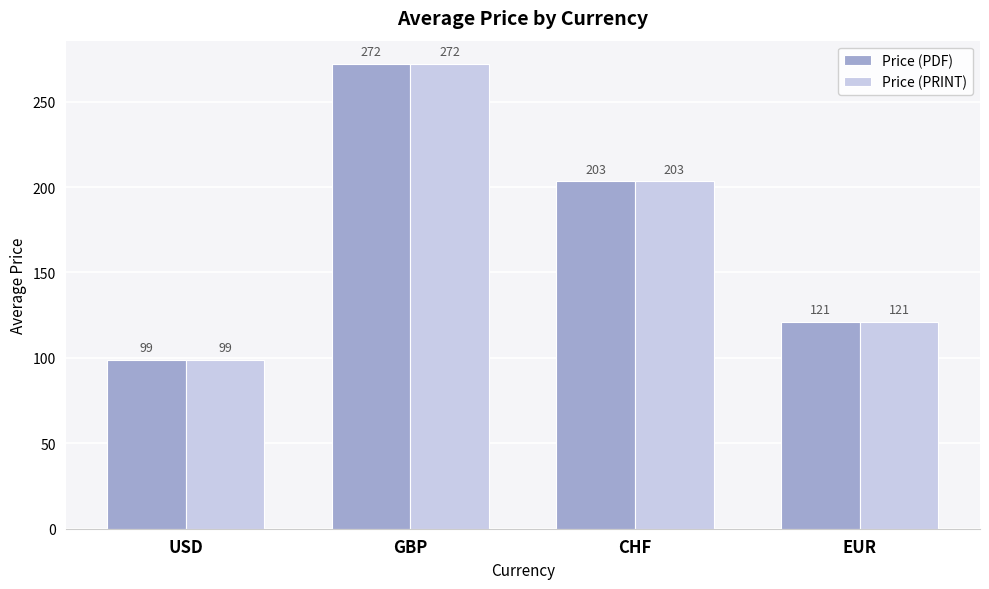

What position from the right is GBP?

3